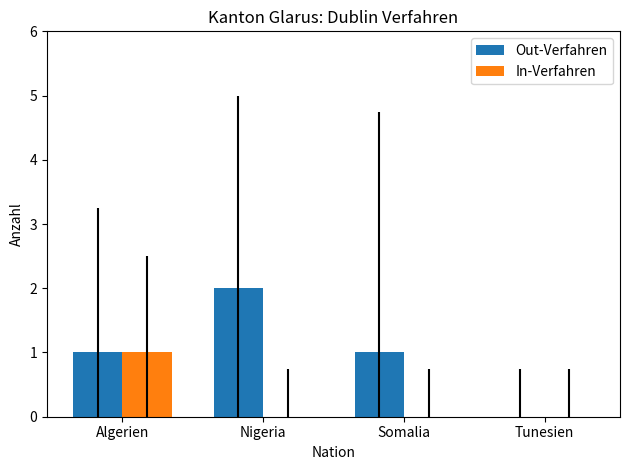

At which label does In-Verfahren reach its peak?

Algerien